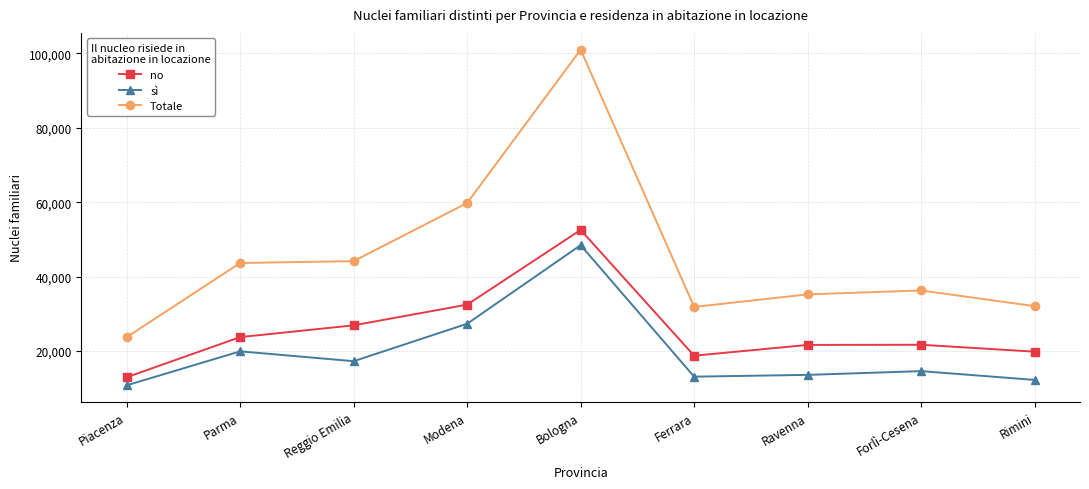

Which series has the largest range (max minus min)?

Totale